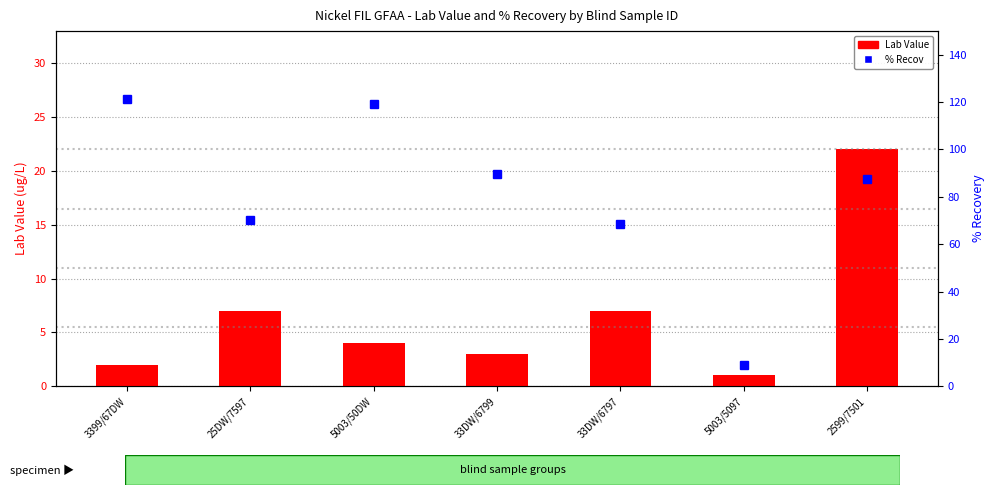

Read the Lab Value value at 3399/67DW.

2.0